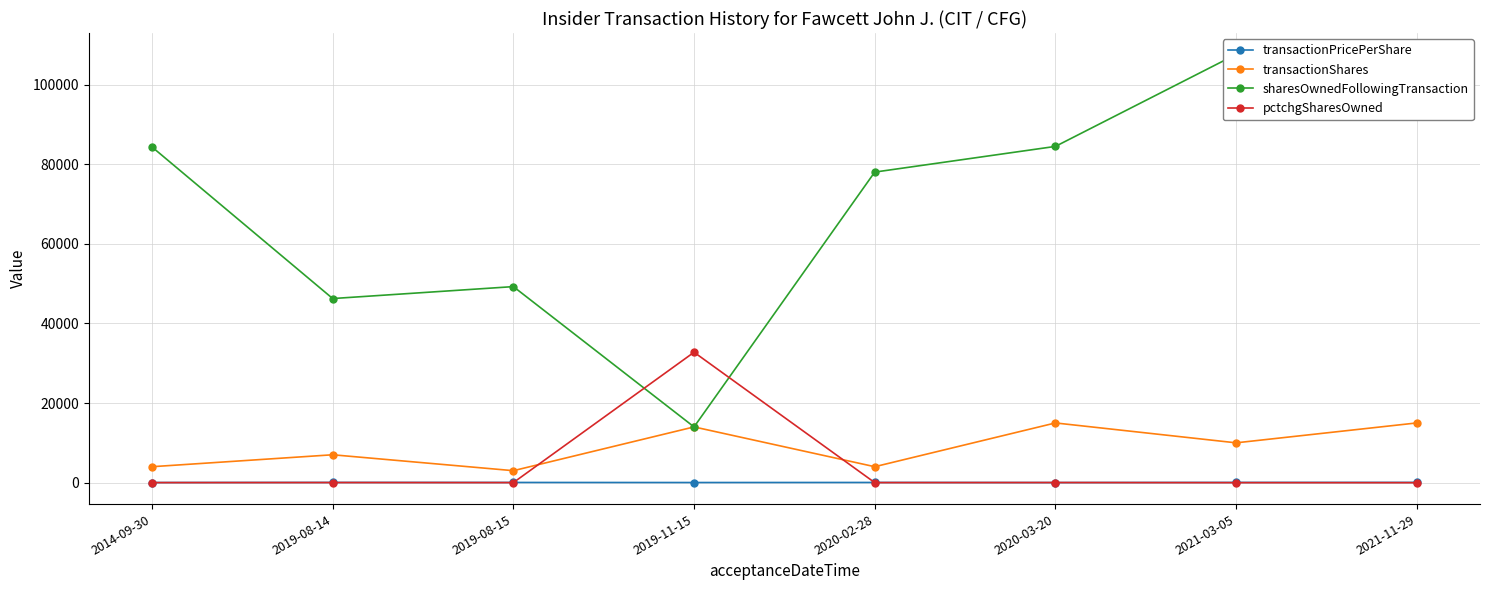

What is the difference between the highest and lowest values at 2021-03-05?

107624.0